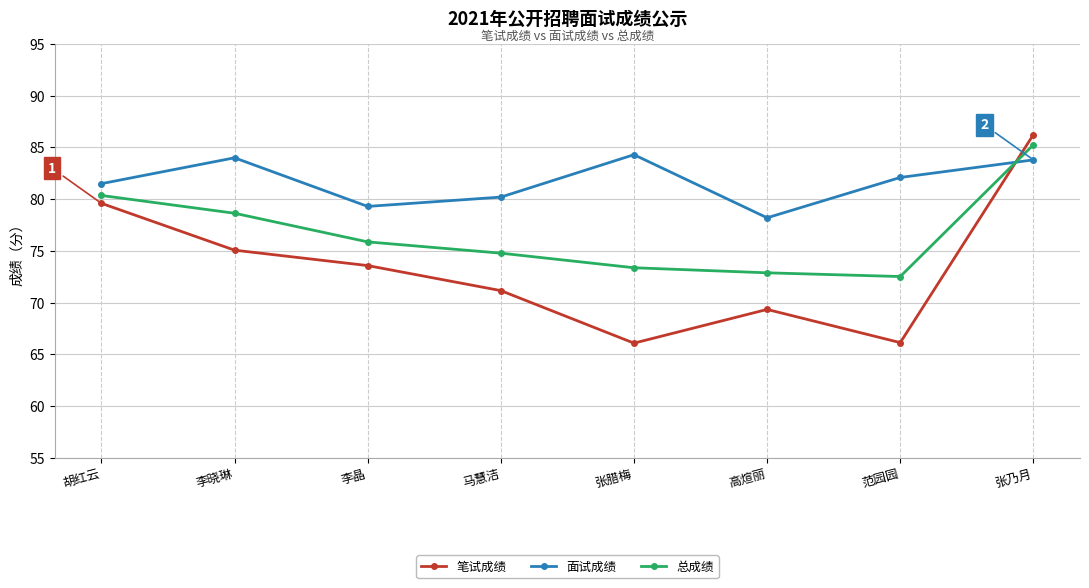

Reading left to right, transcribe all the data shown in this chart.

笔试成绩: 胡红云=79.6	李晓琳=75.1	李晶=73.6	马慧洁=71.2	张腊梅=66.1	高煊丽=69.3	范园园=66.1	张乃月=86.2
面试成绩: 胡红云=81.5	李晓琳=84.0	李晶=79.3	马慧洁=80.2	张腊梅=84.3	高煊丽=78.2	范园园=82.1	张乃月=83.8
总成绩: 胡红云=80.4	李晓琳=78.6	李晶=75.9	马慧洁=74.8	张腊梅=73.4	高煊丽=72.9	范园园=72.5	张乃月=85.3